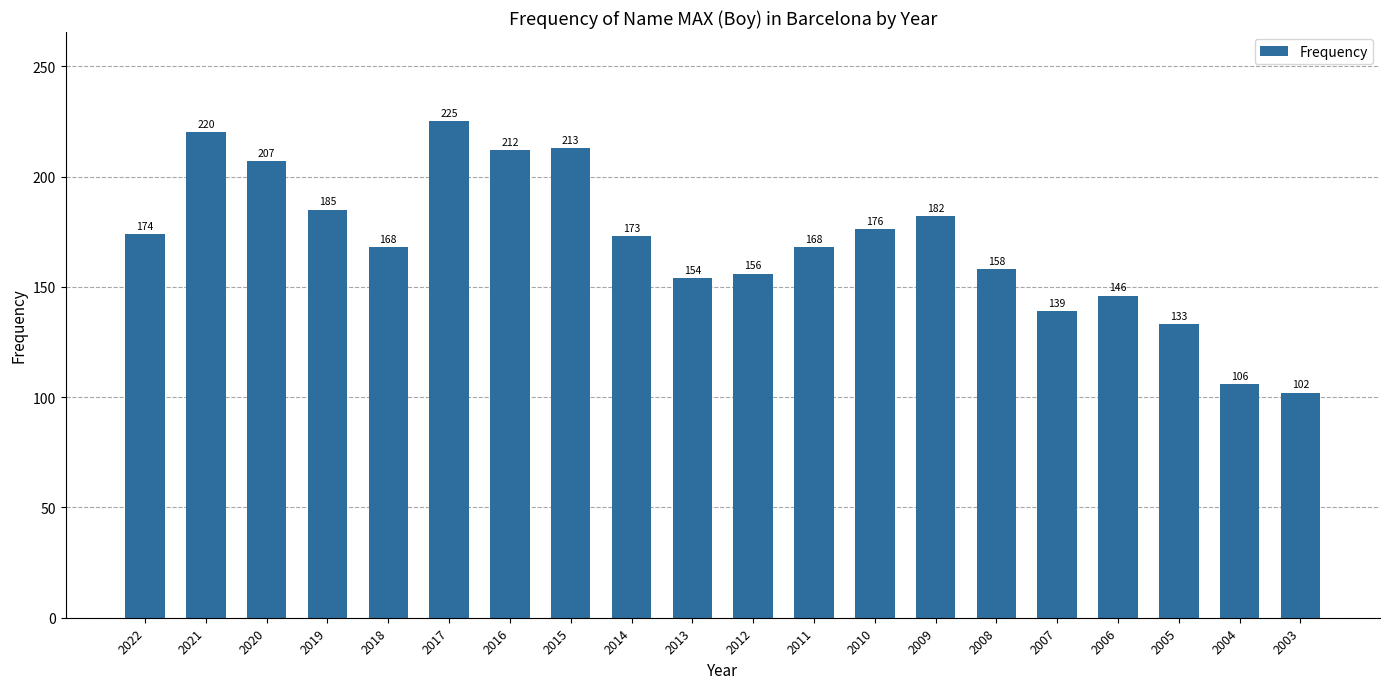

What is the change in value from 2022 to 2008?

-16